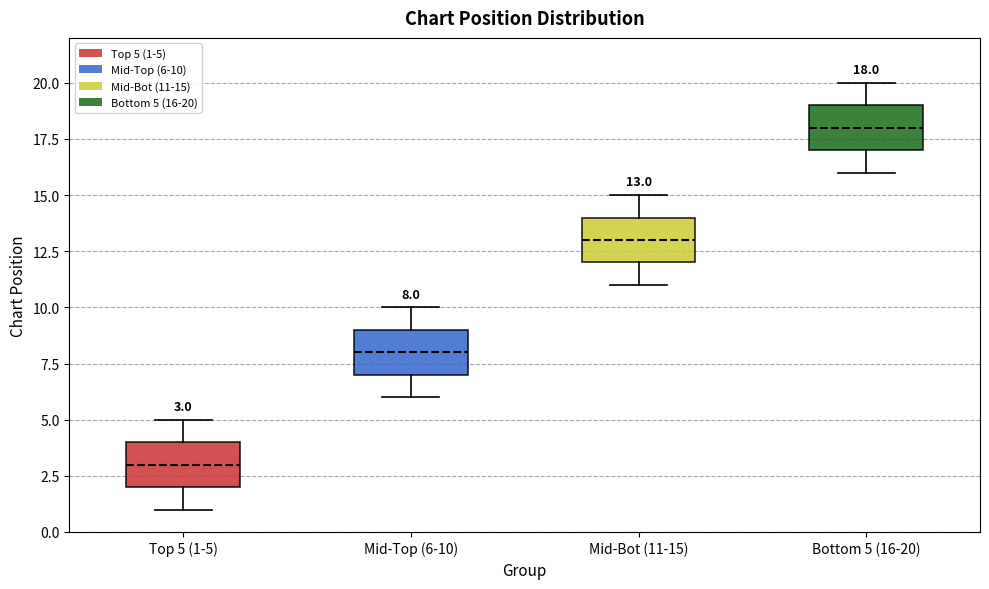

Which box has the highest median line?

Bottom 5 (16-20)